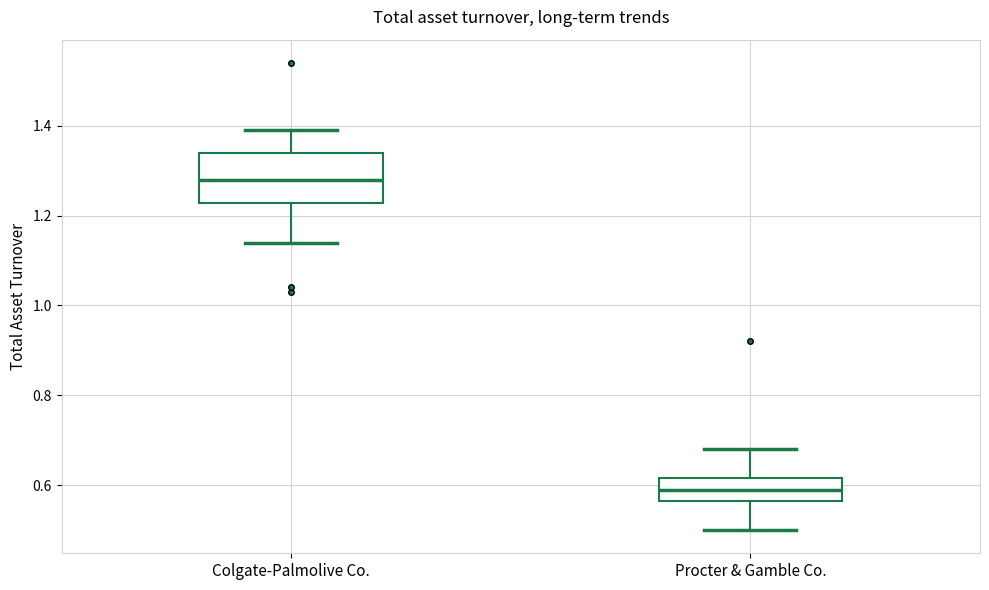

Which box has the highest median line?

Colgate-Palmolive Co.